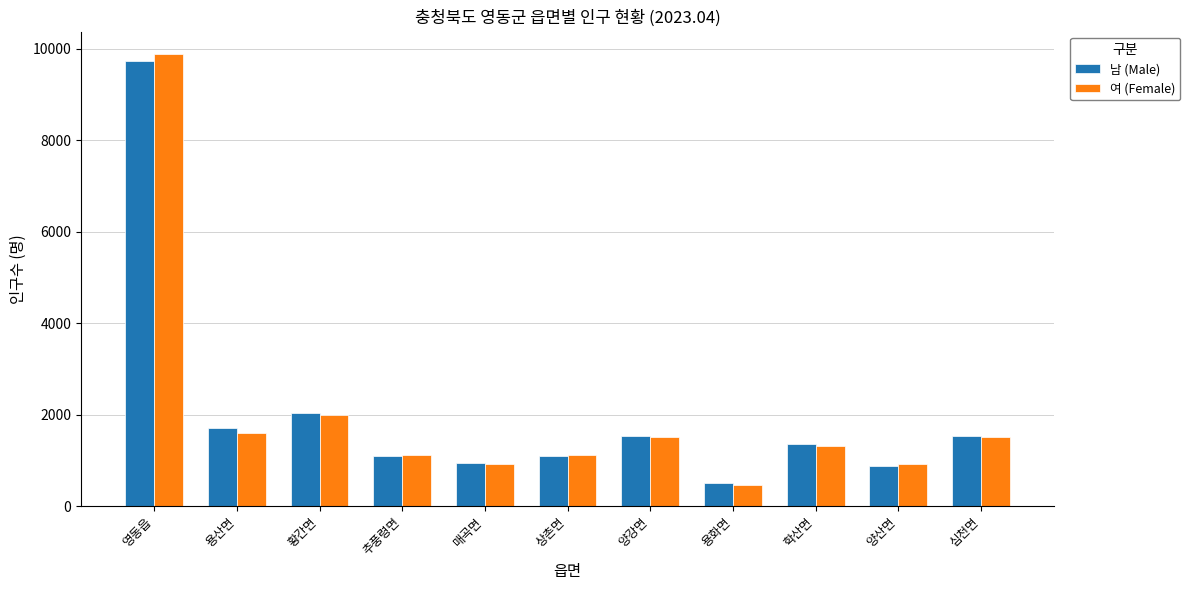

At which label is 남 (Male) closest to 5114?

황간면